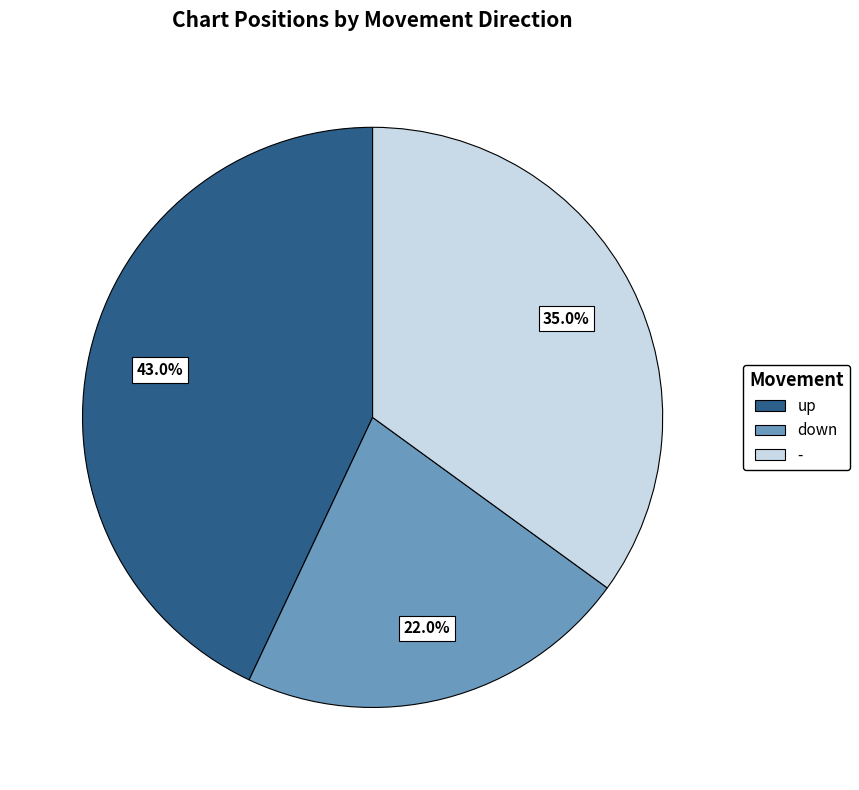

How much of the chart is everything except up?

57.0%